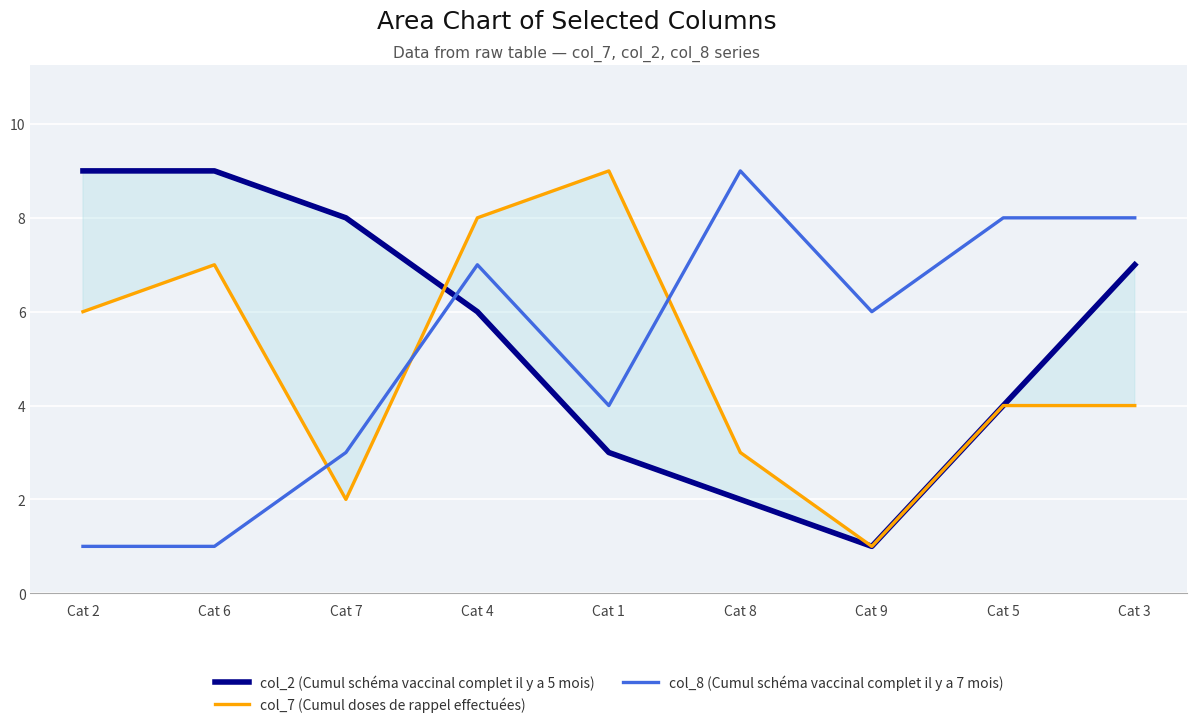

Does the chart display data point markers on the line(s)?

No